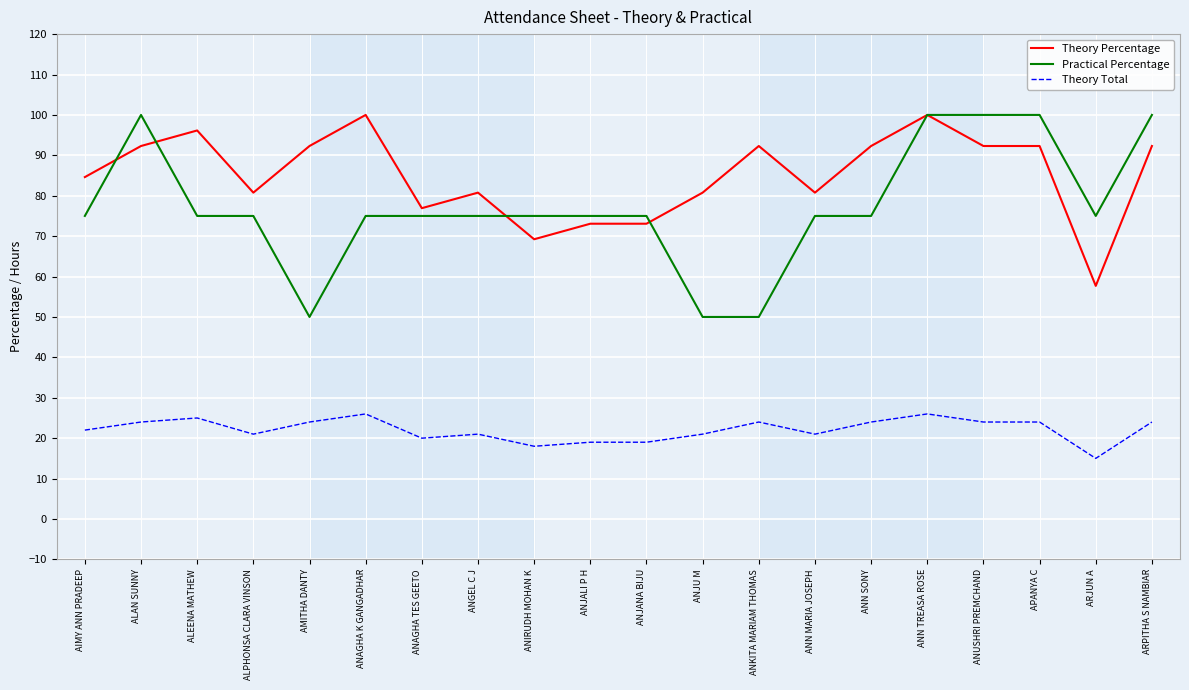

Reading left to right, what are all the values shown in this chart?

Theory Percentage: 84.6	92.3	96.2	80.8	92.3	100.0	76.9	80.8	69.2	73.1	73.1	80.8	92.3	80.8	92.3	100.0	92.3	92.3	57.7	92.3
Practical Percentage: 75.0	100.0	75.0	75.0	50.0	75.0	75.0	75.0	75.0	75.0	75.0	50.0	50.0	75.0	75.0	100.0	100.0	100.0	75.0	100.0
Theory Total: 22.0	24.0	25.0	21.0	24.0	26.0	20.0	21.0	18.0	19.0	19.0	21.0	24.0	21.0	24.0	26.0	24.0	24.0	15.0	24.0